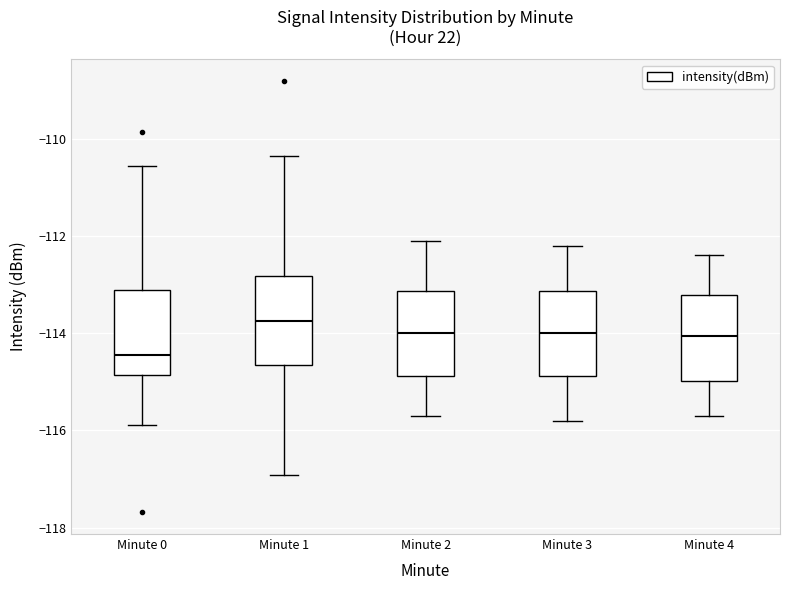

Reading left to right, transcribe this box plot: for each box, give where its median line is, the range the box spans, and where its two whiskers end, as read against the y-axis. The values are not printed on the chart, so give them approximately, as read against the axis.

Minute 0: median -114.4, box -114.8 to -113.2, whiskers -115.8 to -110.6
Minute 1: median -113.8, box -114.6 to -112.8, whiskers -117.0 to -110.4
Minute 2: median -114.0, box -114.8 to -113.2, whiskers -115.6 to -112.0
Minute 3: median -114.0, box -114.8 to -113.2, whiskers -115.8 to -112.2
Minute 4: median -114.0, box -115.0 to -113.2, whiskers -115.6 to -112.4